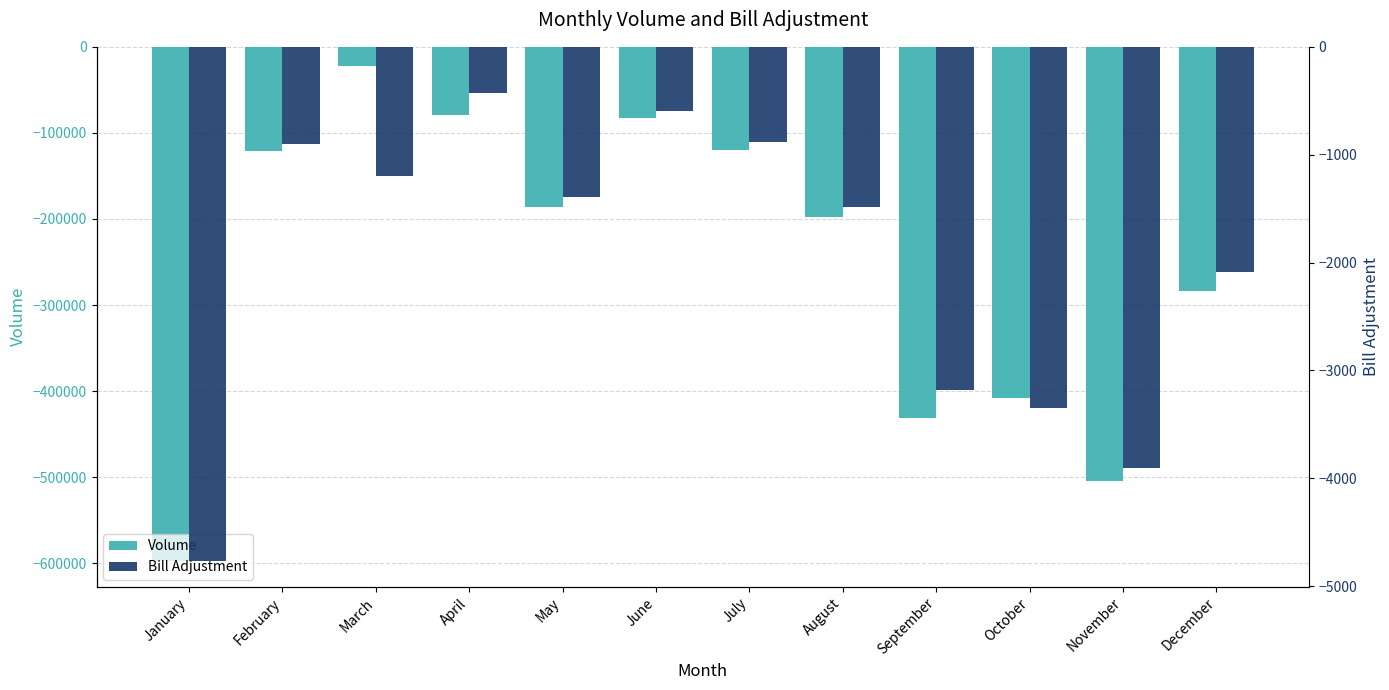

What is the difference between the maximum and minimum values in the Volume series?

574900.0